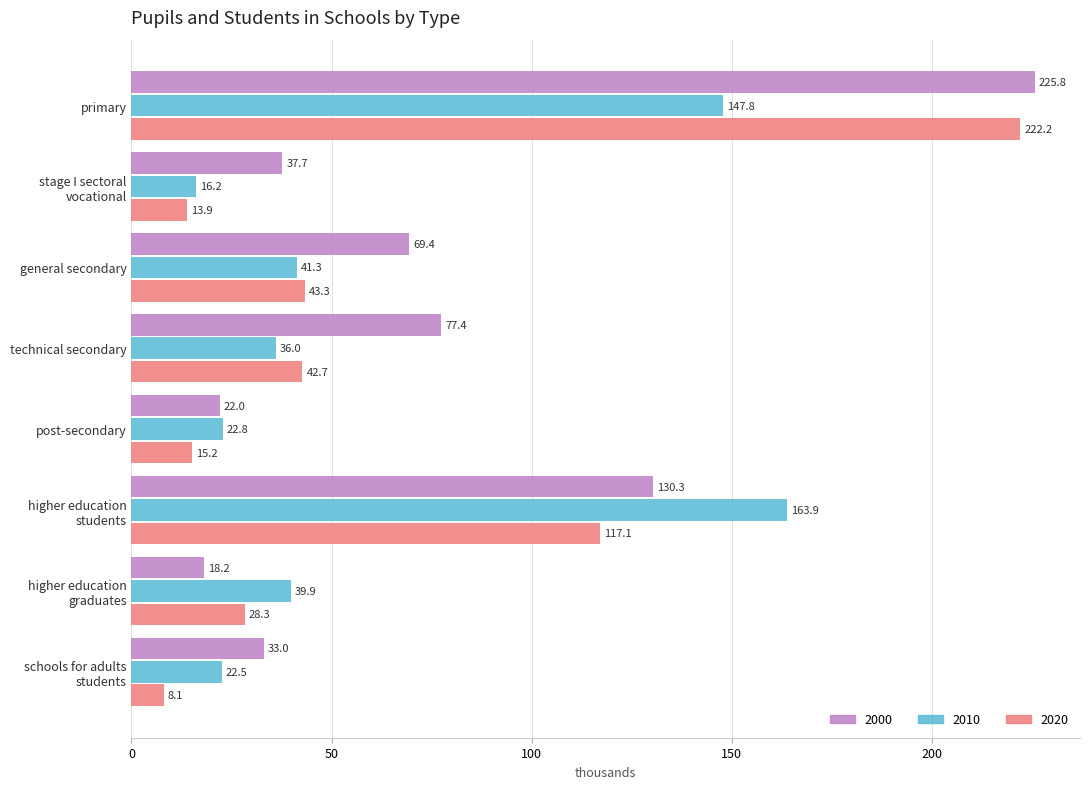

What is the smallest value displayed?

8.1